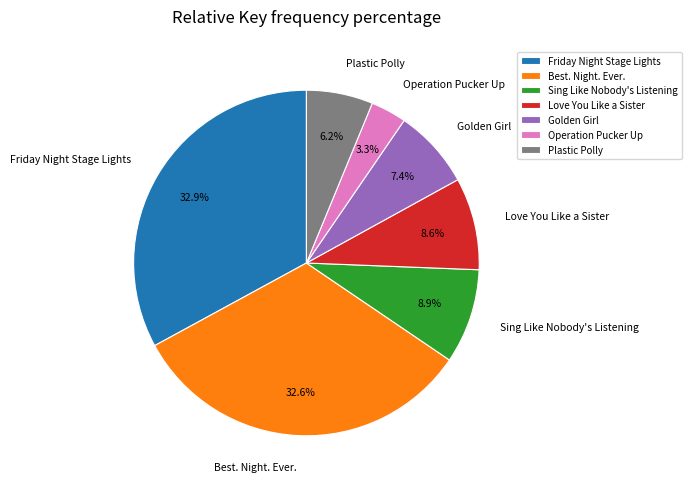

Count the number of slices in the pie.

7